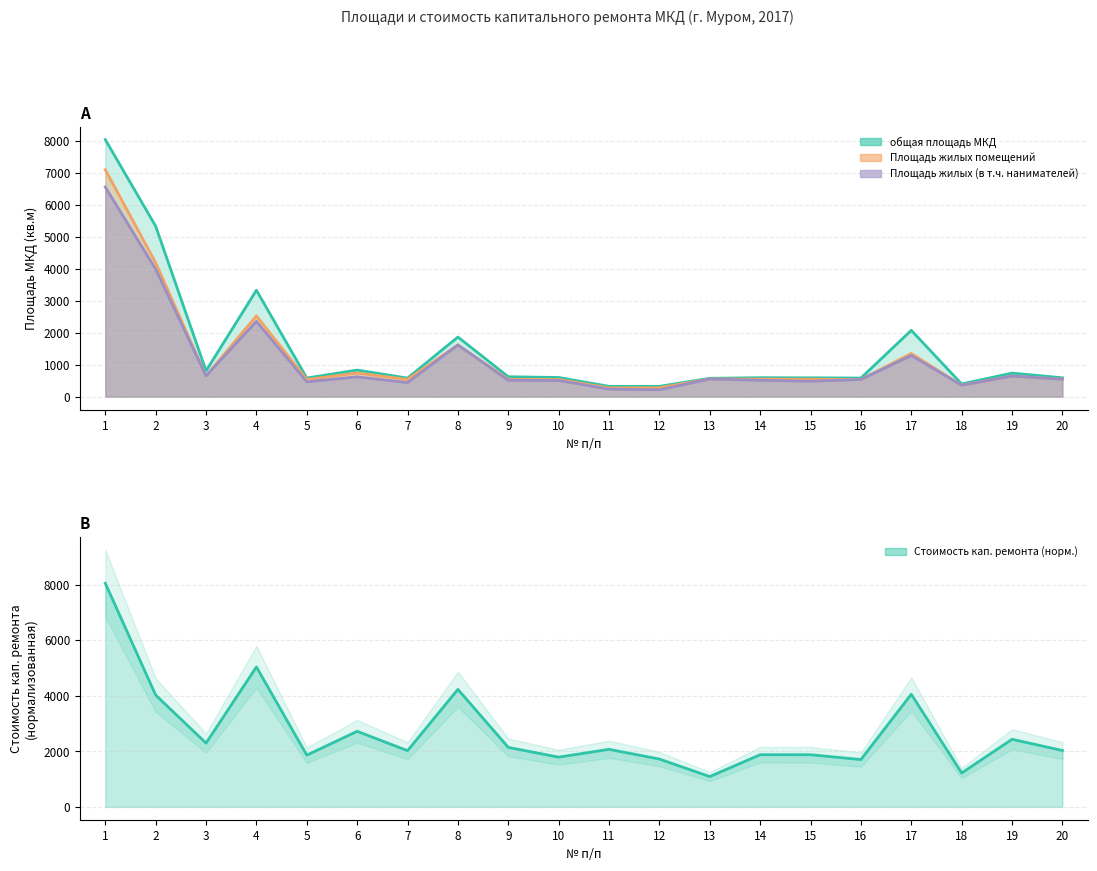

At which label does Стоимость кап. ремонта (руб.) reach its minimum?

13